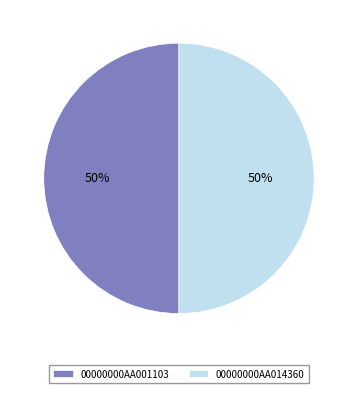

How many segments does this pie chart have?

2